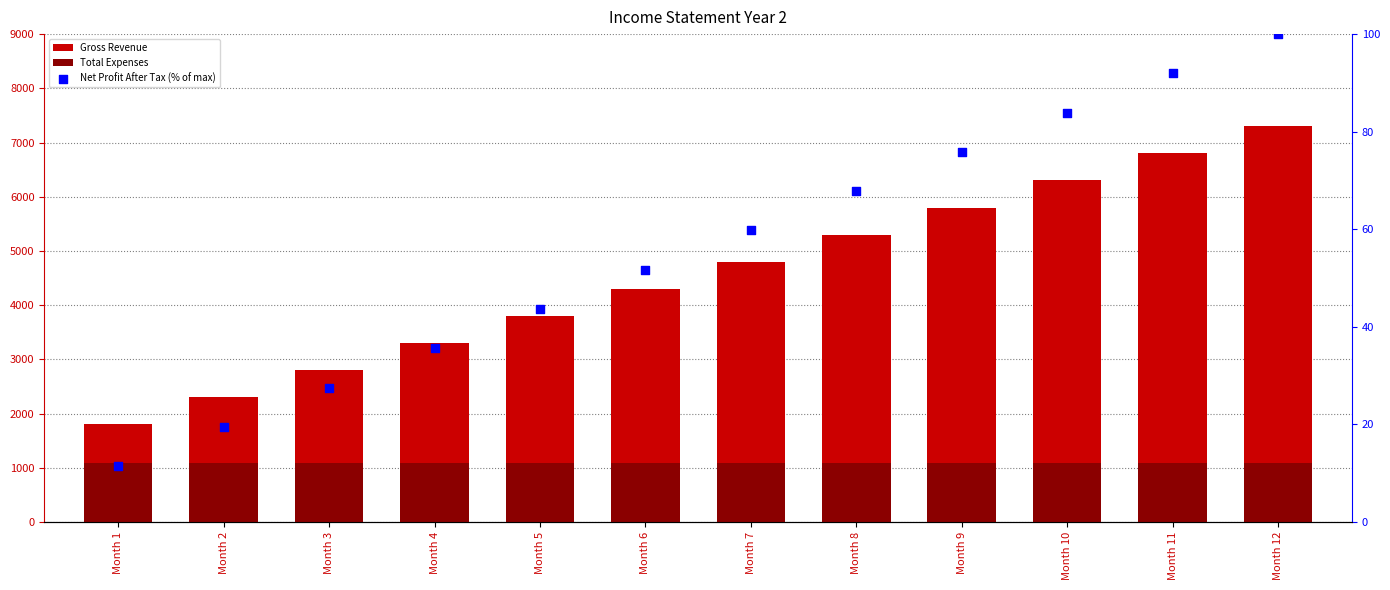

Which series has the largest total across all categories?

Gross Revenue